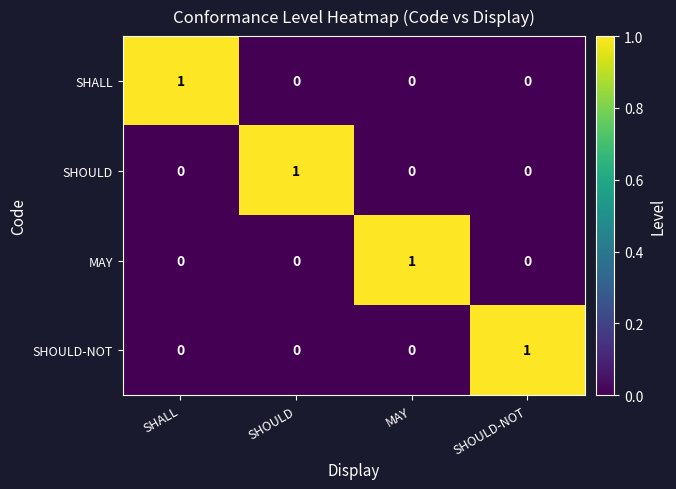

The SHOULD series shows -1 at SHALL. True or false?

False